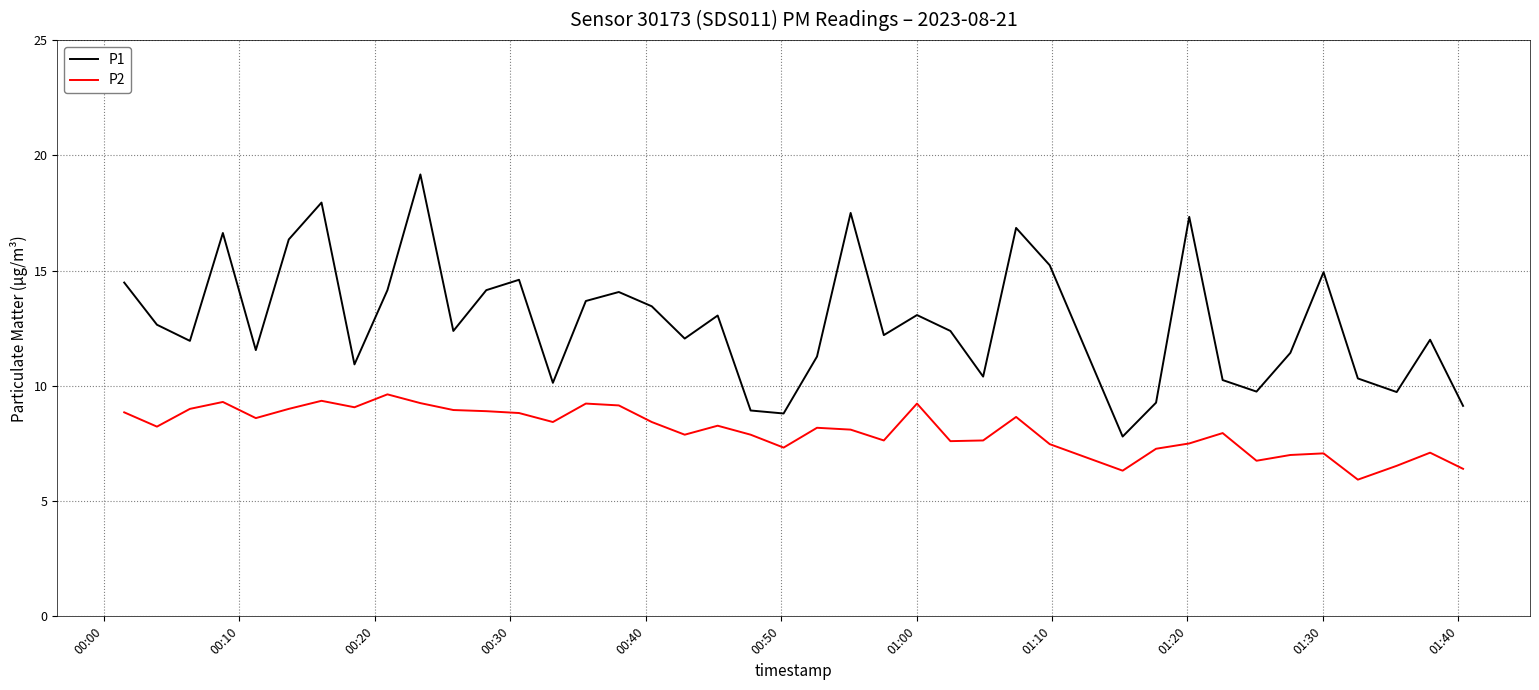

At how many categories does at least one series exceed 17?

4